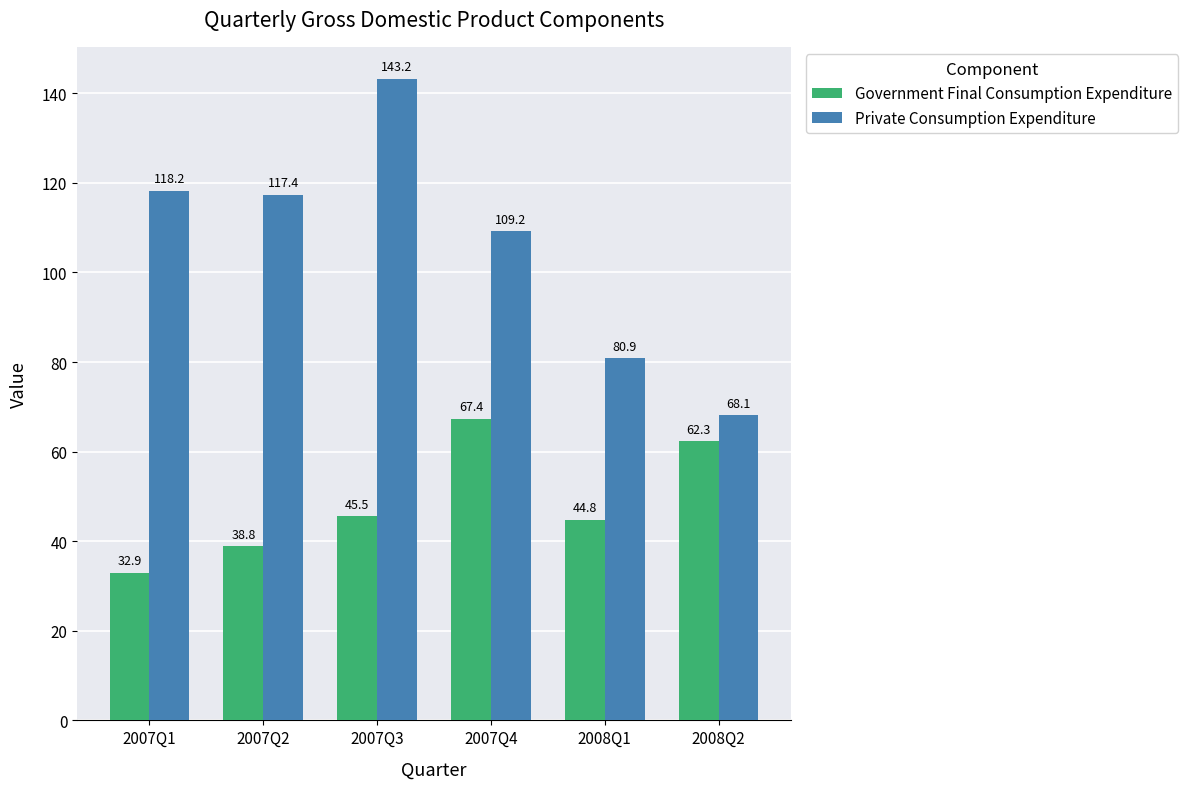

List the series in order of their peak value, lowest first.

Government Final Consumption Expenditure, Private Consumption Expenditure